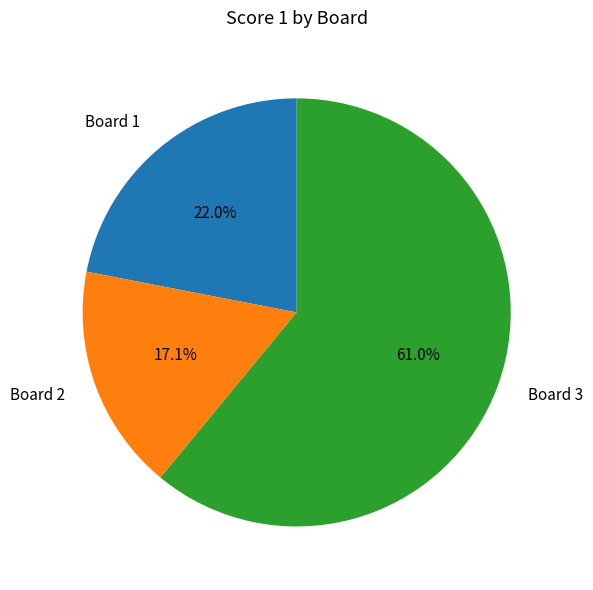

How many segments does this pie chart have?

3